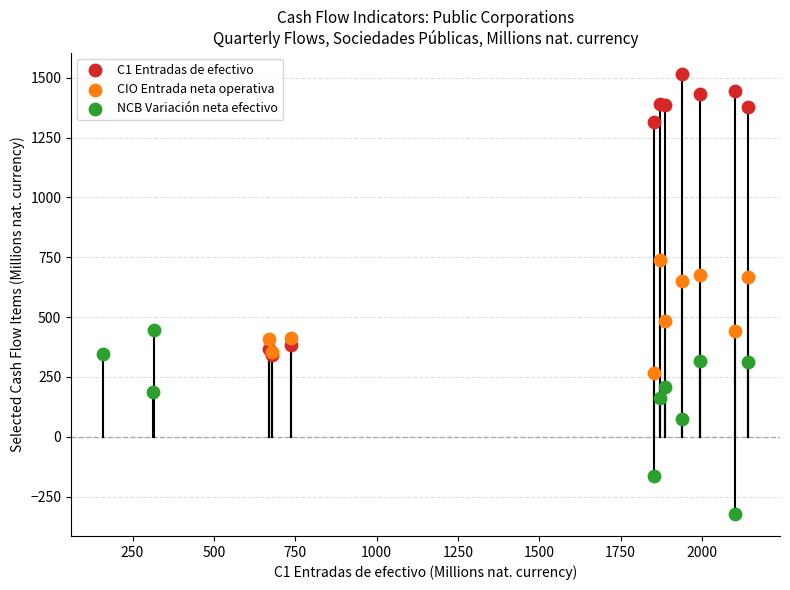

Which series reaches the maximum Y coordinate?

C1 Entradas de efectivo